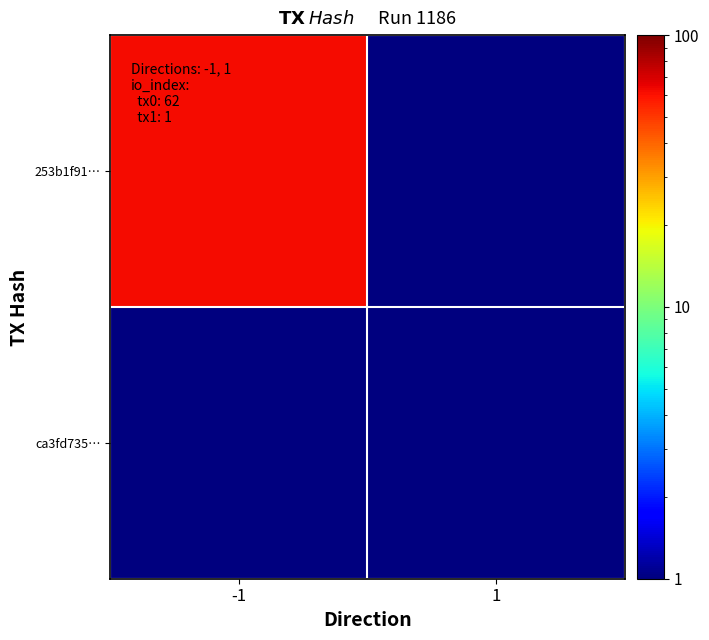

Which series has the largest range (max minus min)?

253b1f91…